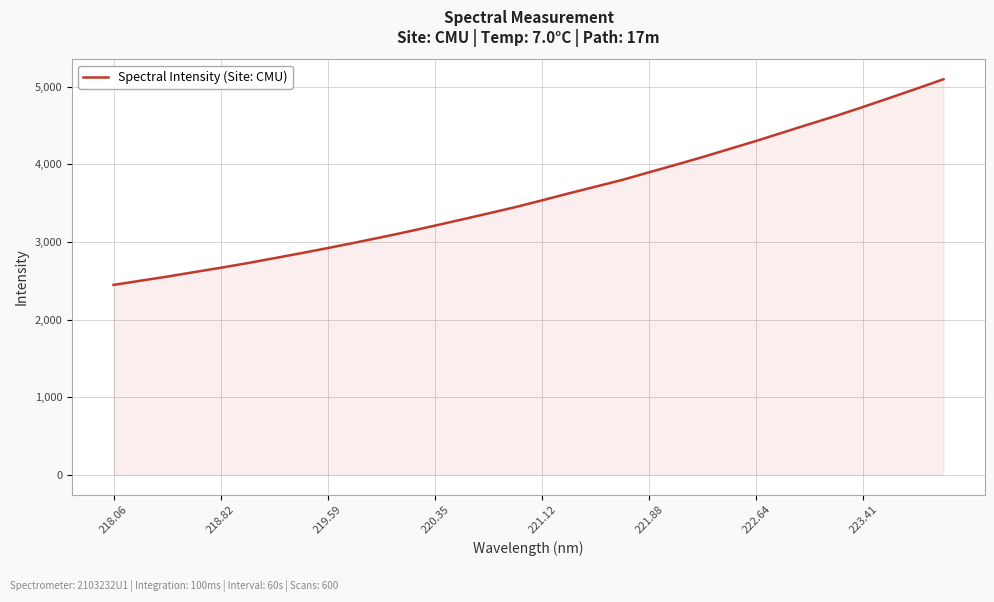

What is the difference between the maximum and minimum values?

2649.7